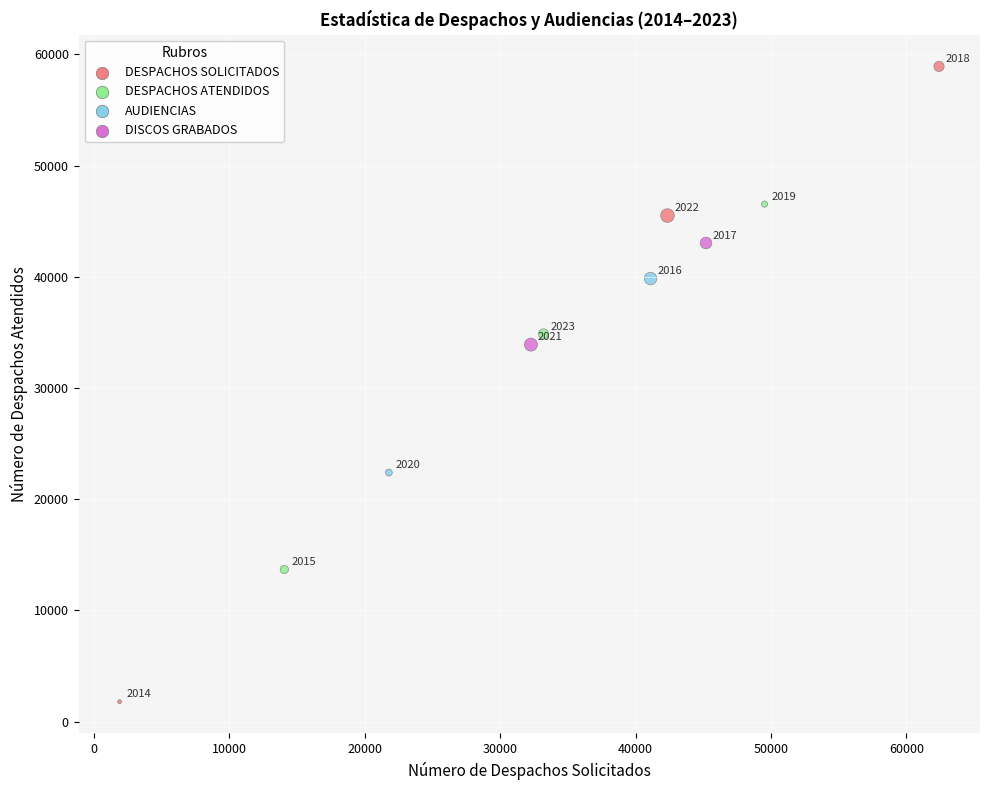

What is the average Y value?

34045